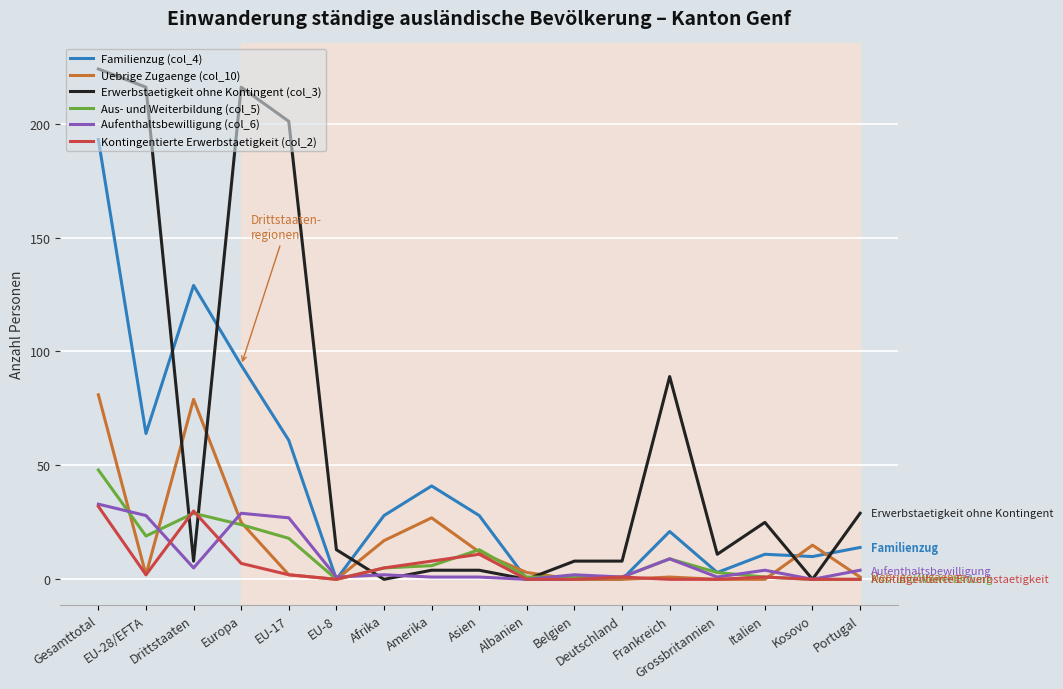

The value of Erwerbstaetigkeit ohne Kontingent (col_3) at Grossbritannien is 11. True or false?

True